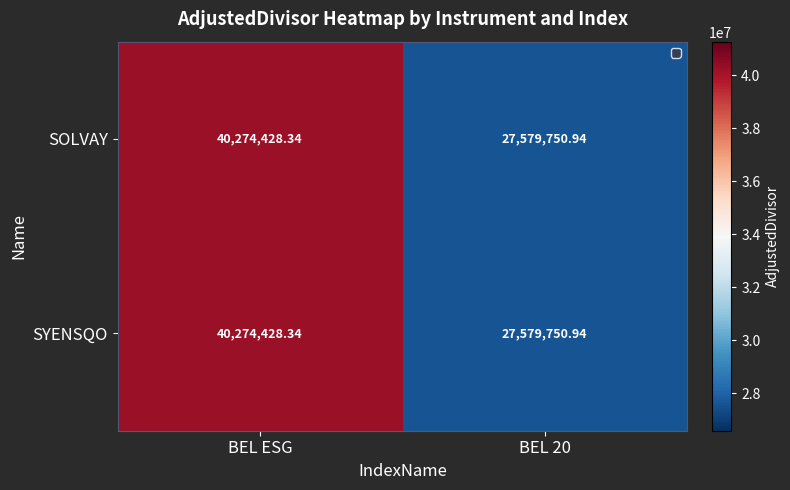

At which label does SYENSQO first exceed 40274428?

BEL ESG